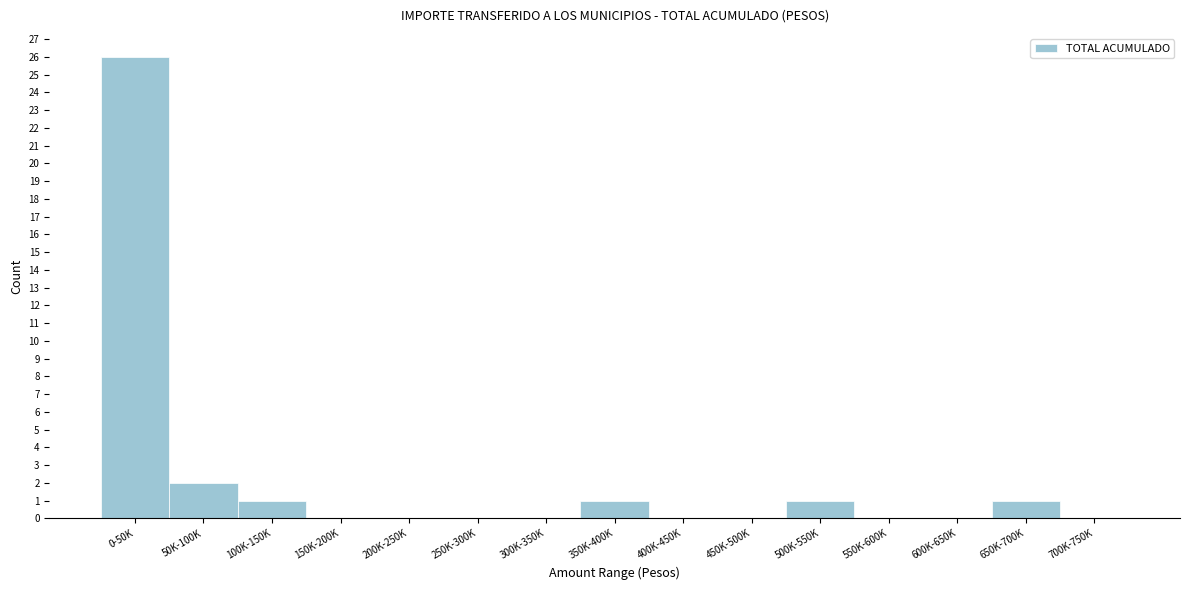

Reading left to right, extract all data points from this chart.

0-50K=26	50K-100K=2	100K-150K=1	150K-200K=0	200K-250K=0	250K-300K=0	300K-350K=0	350K-400K=1	400K-450K=0	450K-500K=0	500K-550K=1	550K-600K=0	600K-650K=0	650K-700K=1	700K-750K=0